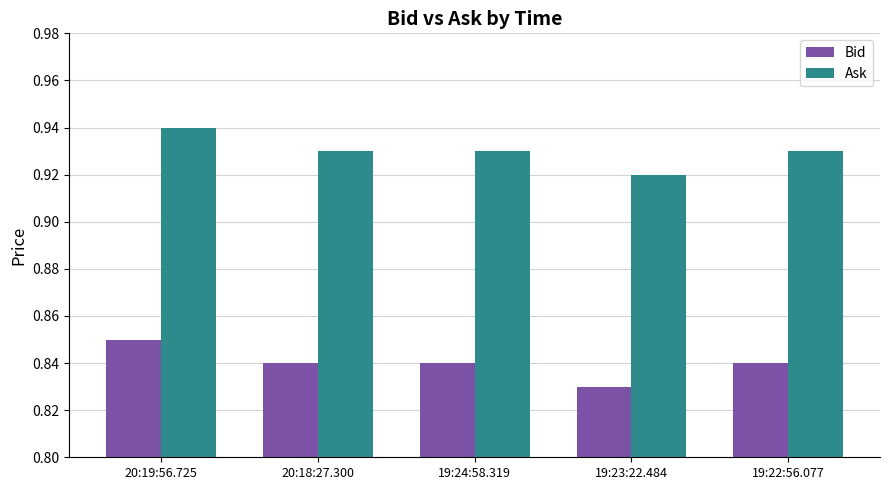

How many Bid values are between 0 and 1?

5